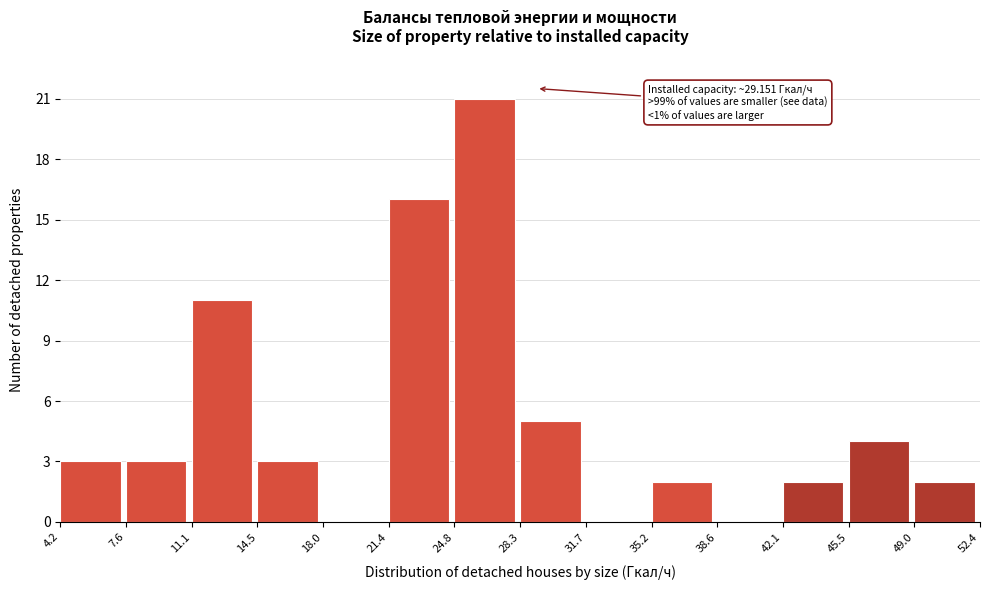

Which range on the x-axis has the tallest bar?

24.8 to 28.3